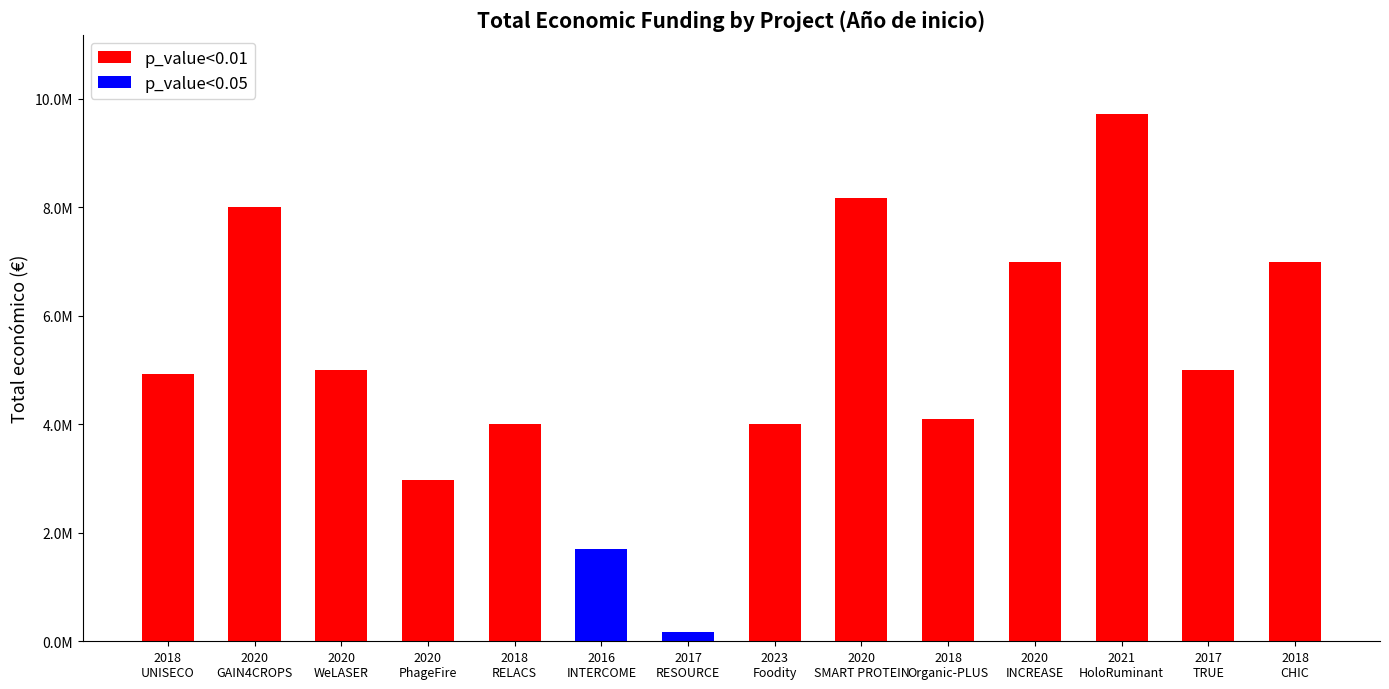

What is the value of the 10th bar from the left?

4091526